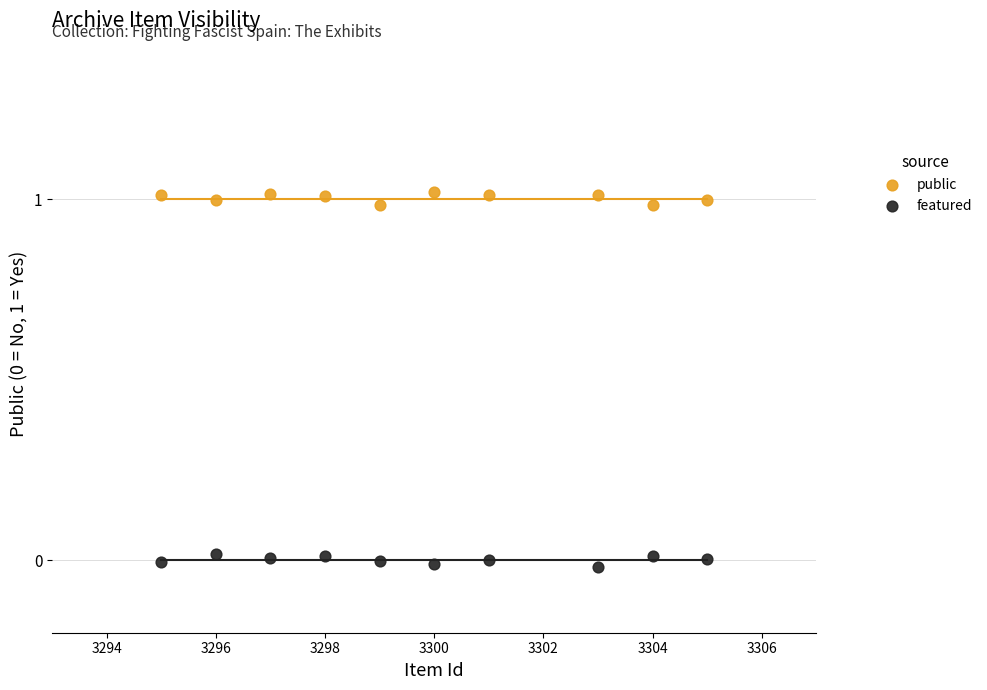

Which series contains the highest Y value?

public